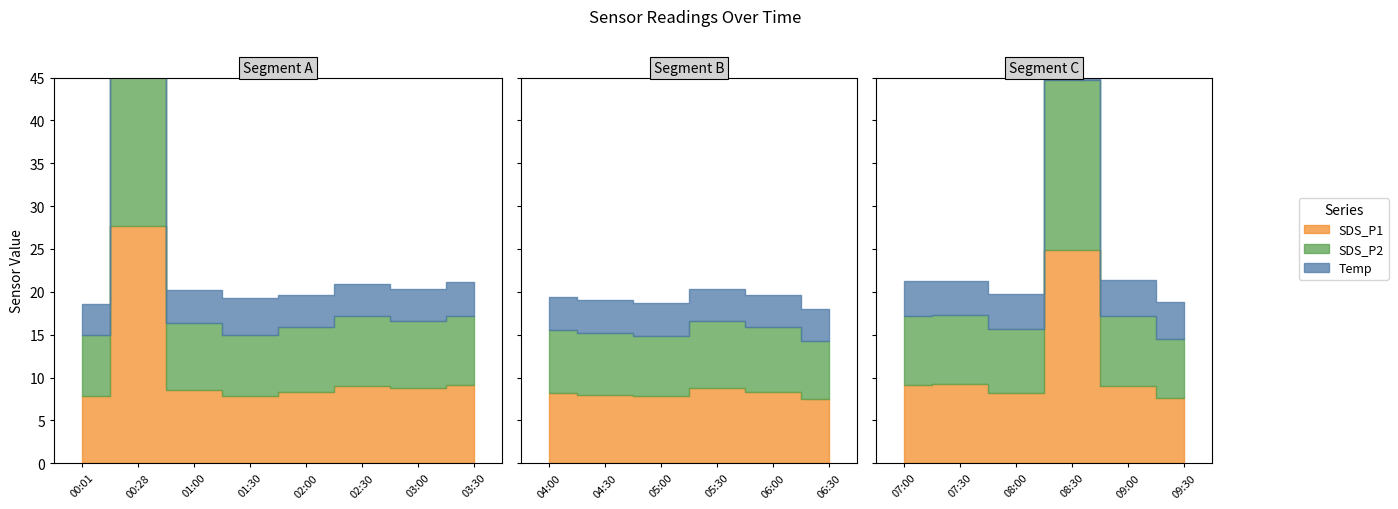

What is the difference between the highest and lowest values at 02:00?

4.5